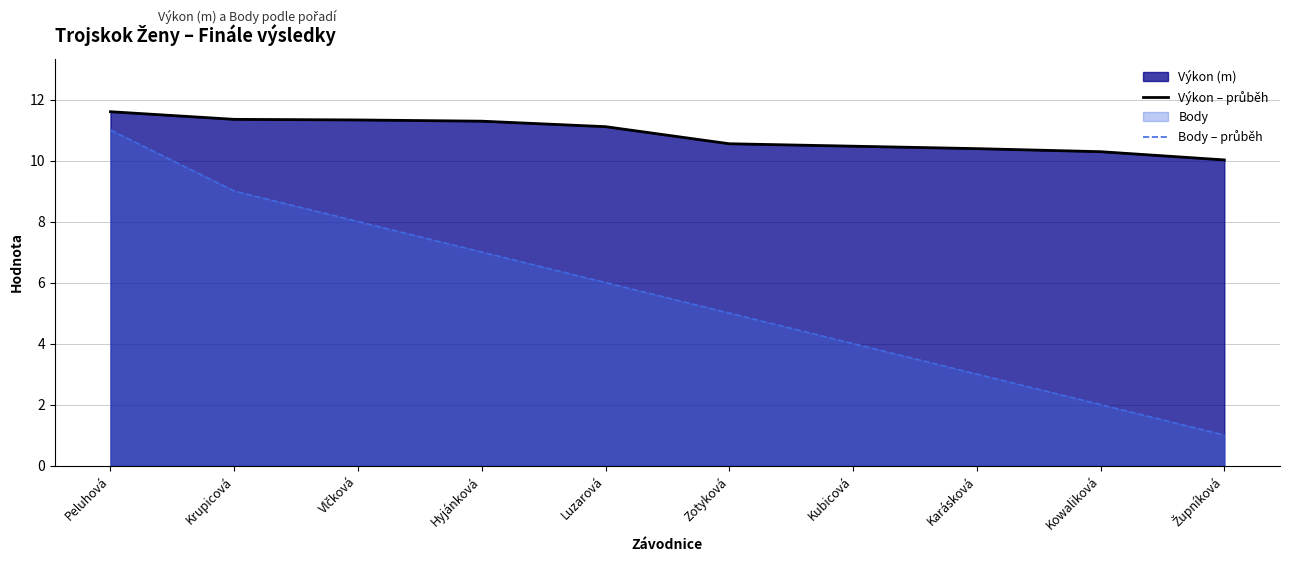

What is the label of the 7th point from the left?

Kubicová